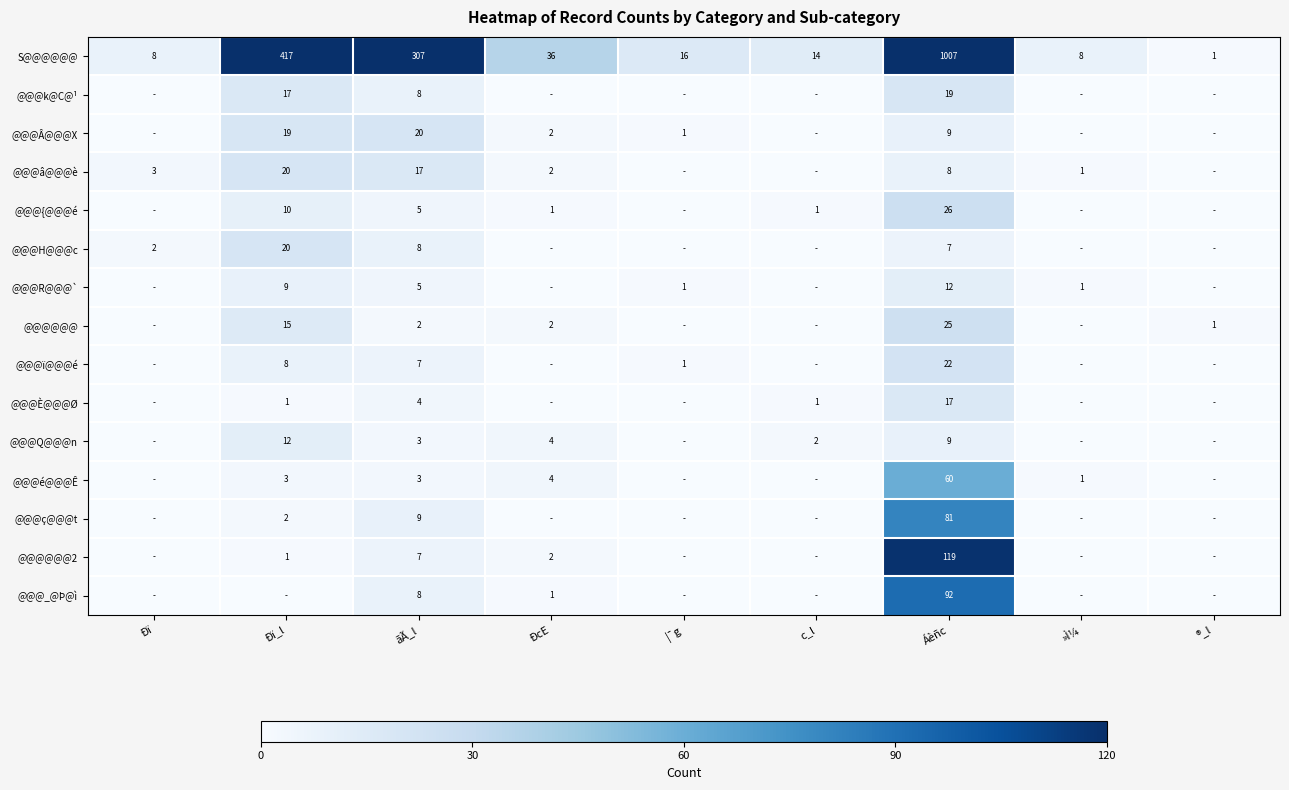

How many data points does each series have?

9